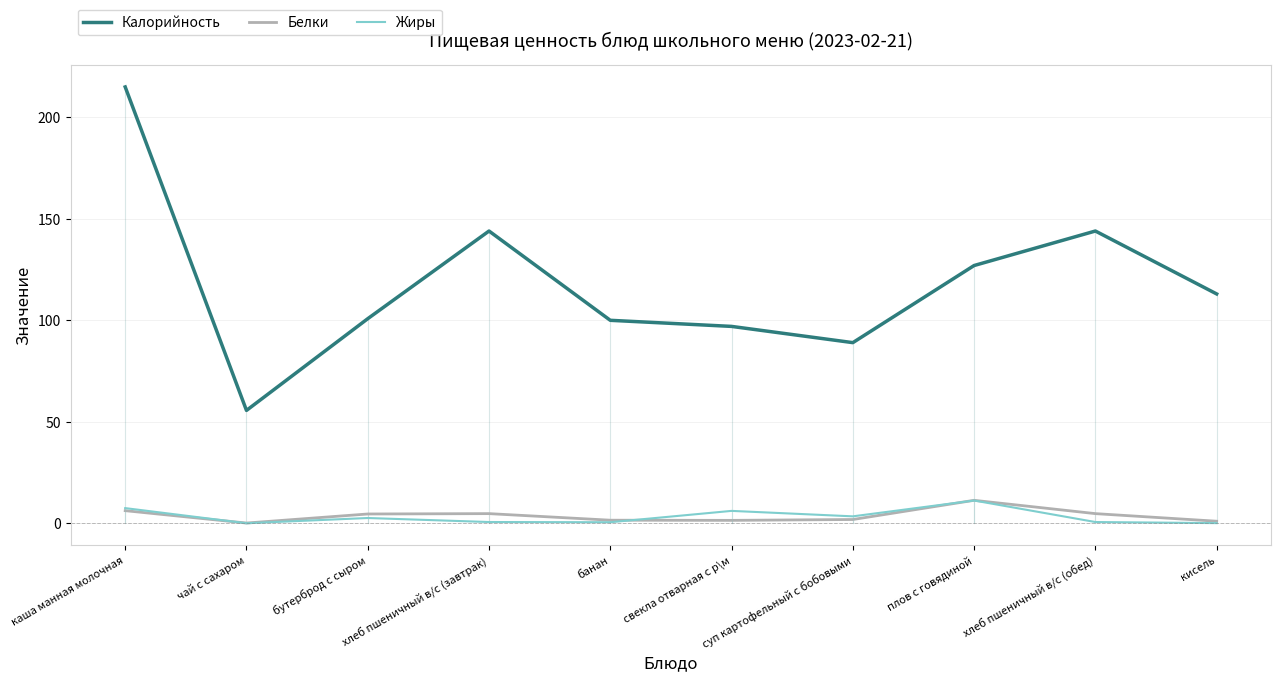

Where does the Белки series first go above 4?

каша манная молочная